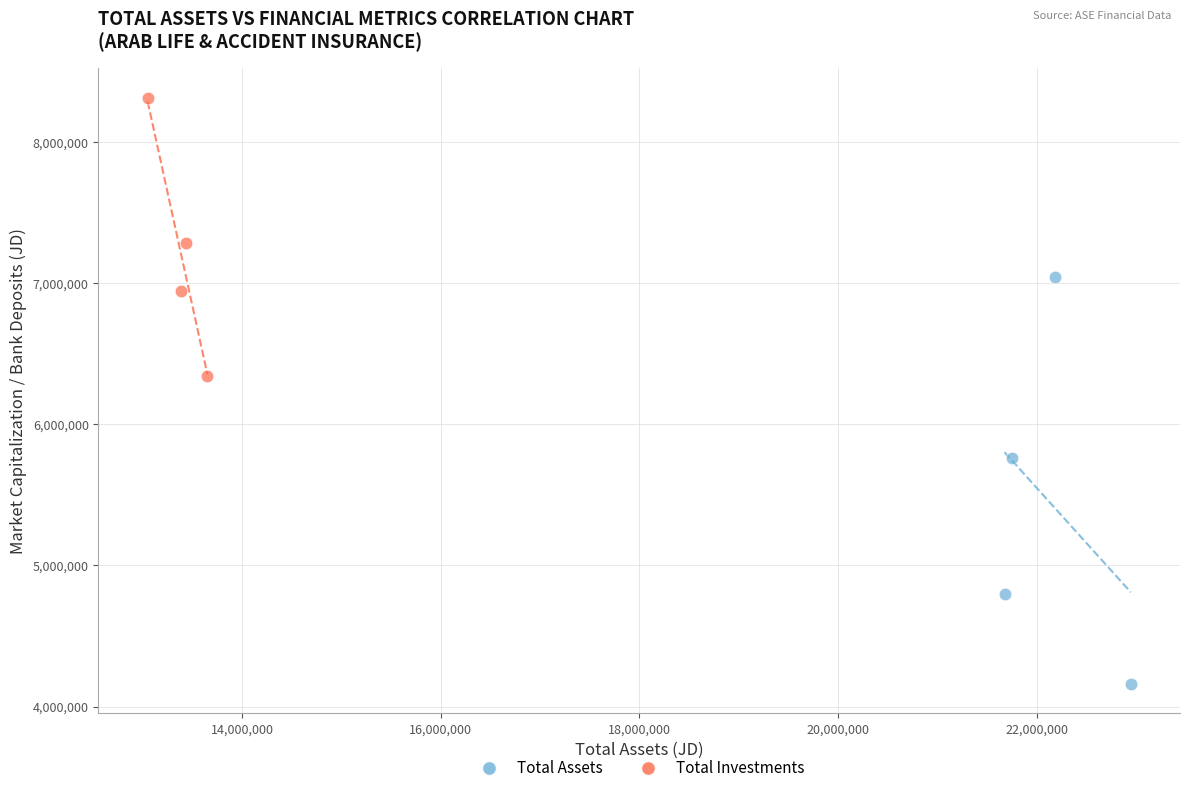

Which series contains the lowest Y value?

Total Assets